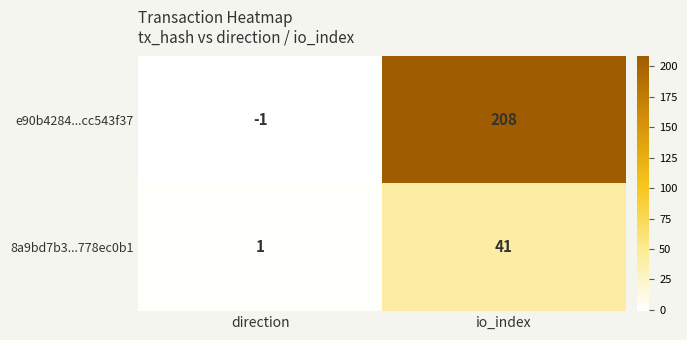

How many values in e90b4284...cc543f37 are below zero?

1